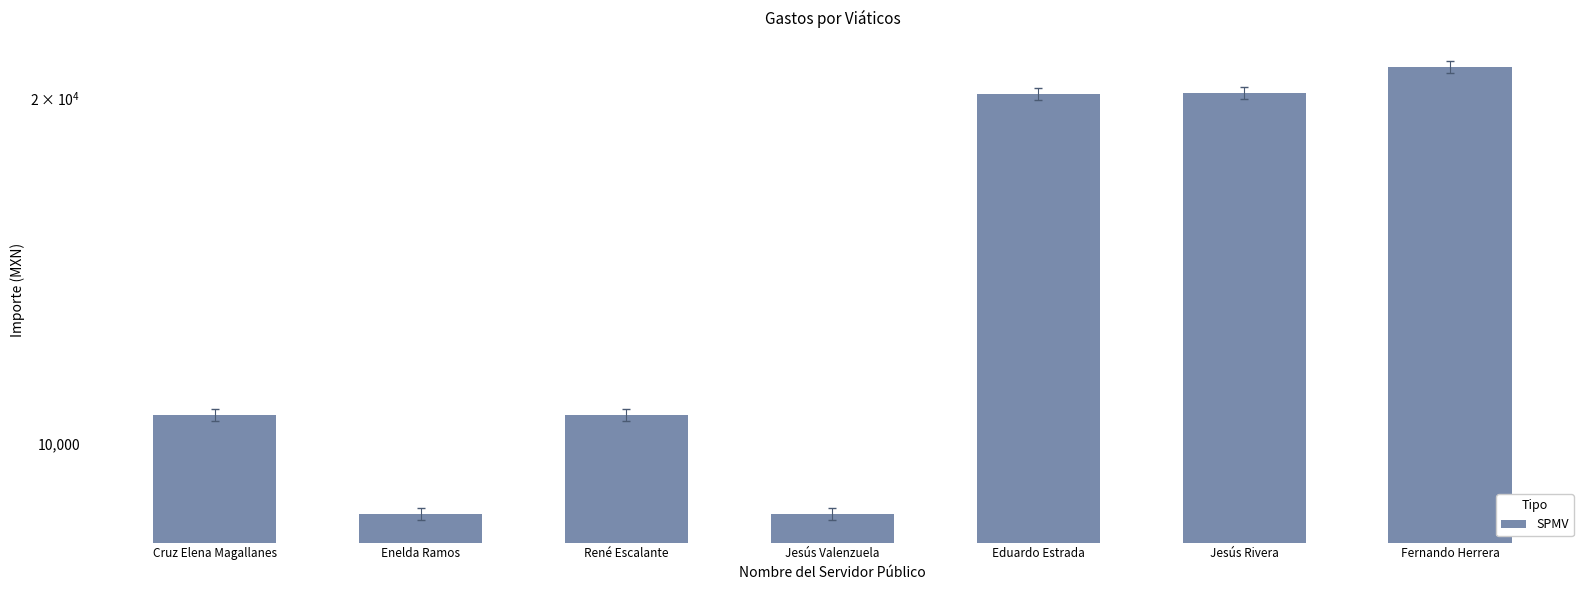

Where does the data first go above 10600?

Eduardo Estrada